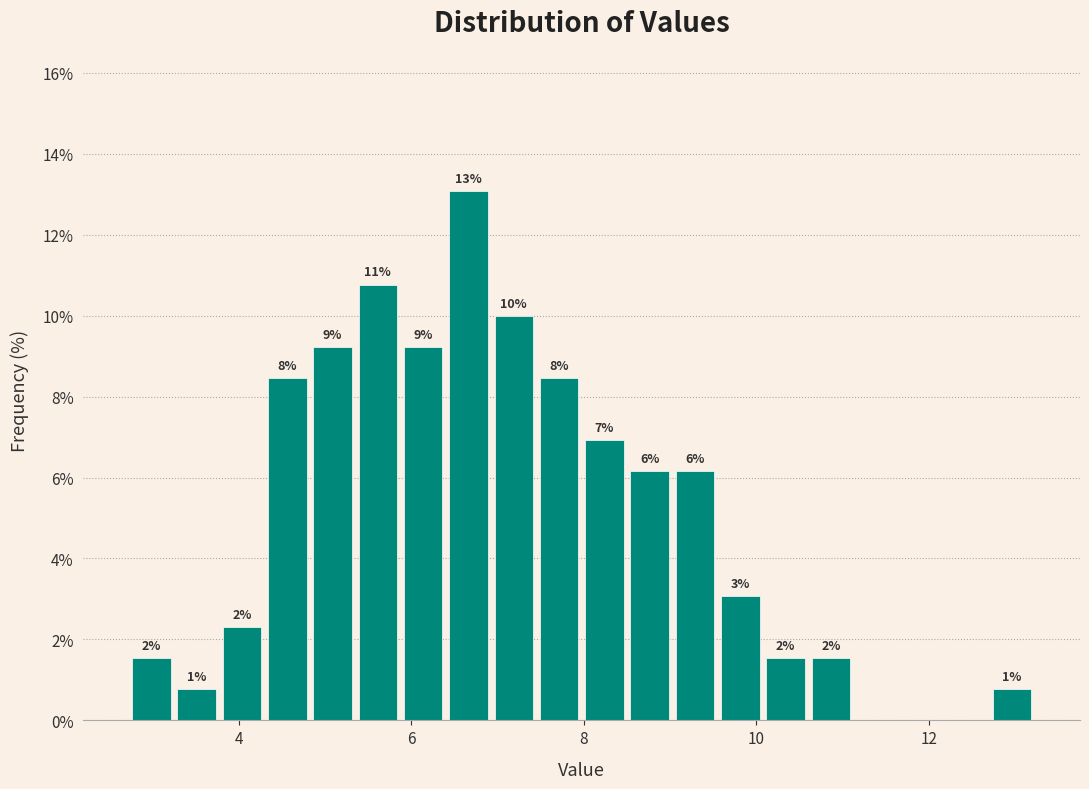

Read against the x-axis, roughly where is the centre of the tallest bar?

6.6